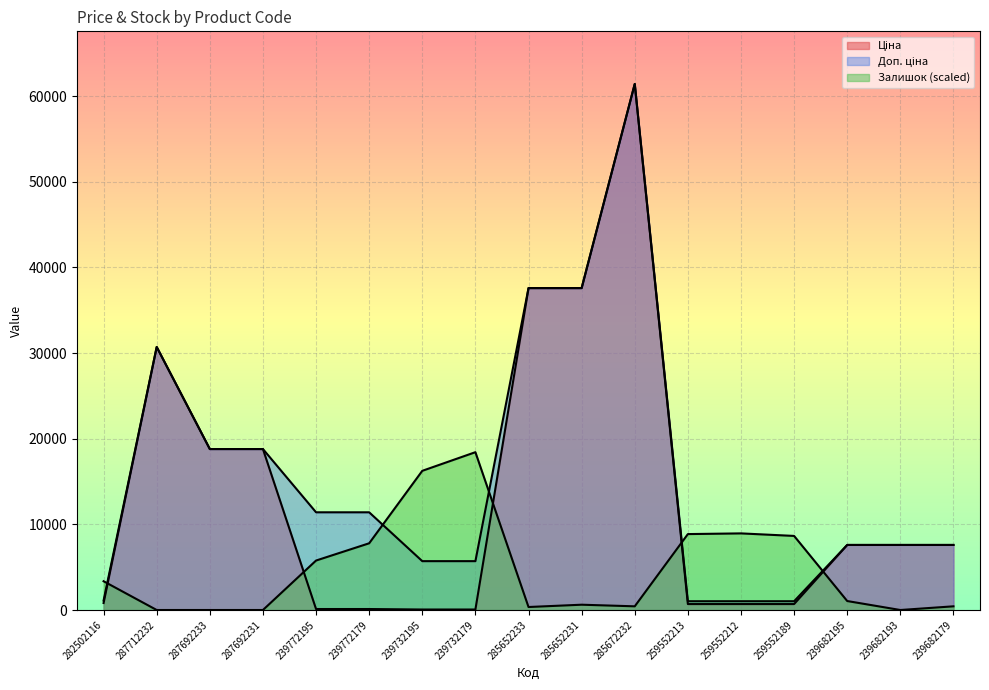

What is the sum of all Доп. ціна values?

266134.9